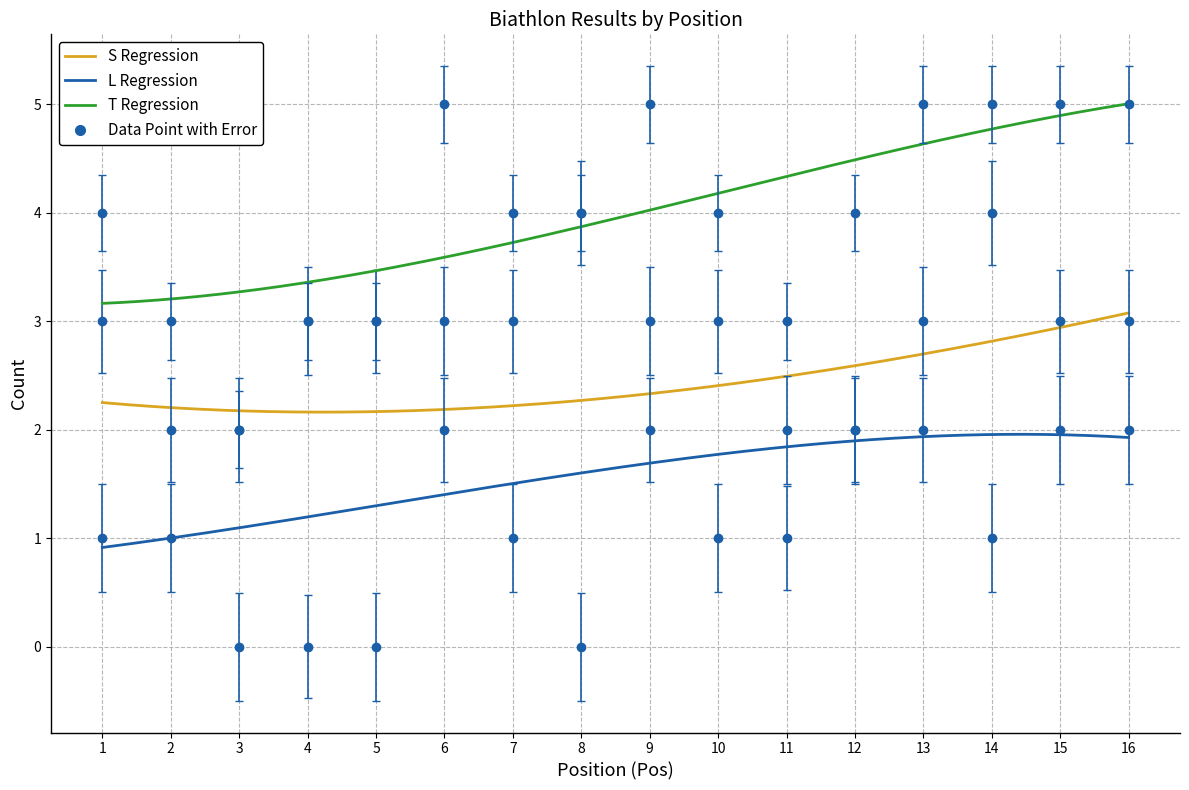

Which category has the lowest value across all series?

4